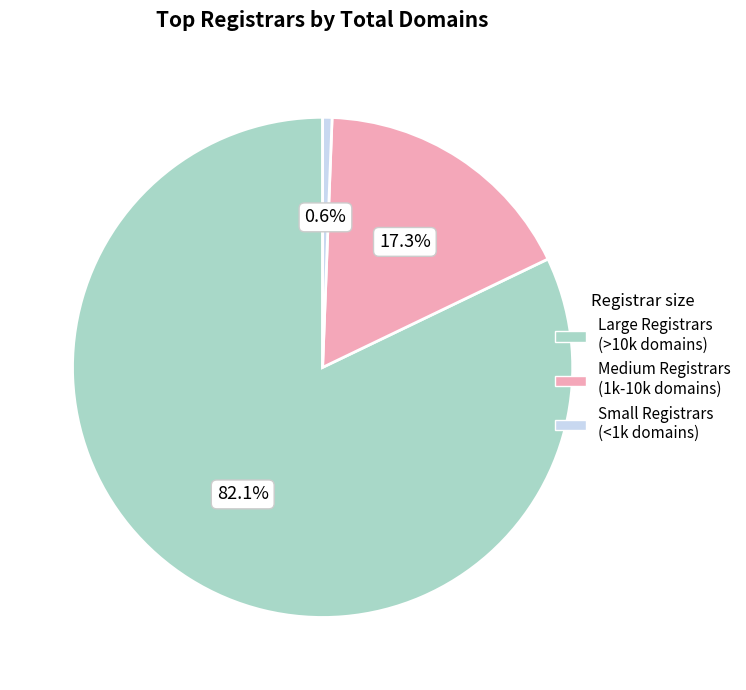

How many slices are in this pie chart?

3